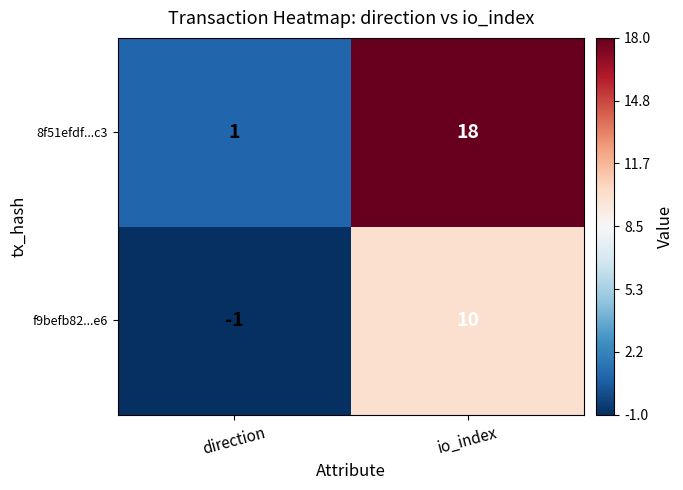

List the series in order of their overall mean, lowest first.

f9befb82...e6, 8f51efdf...c3